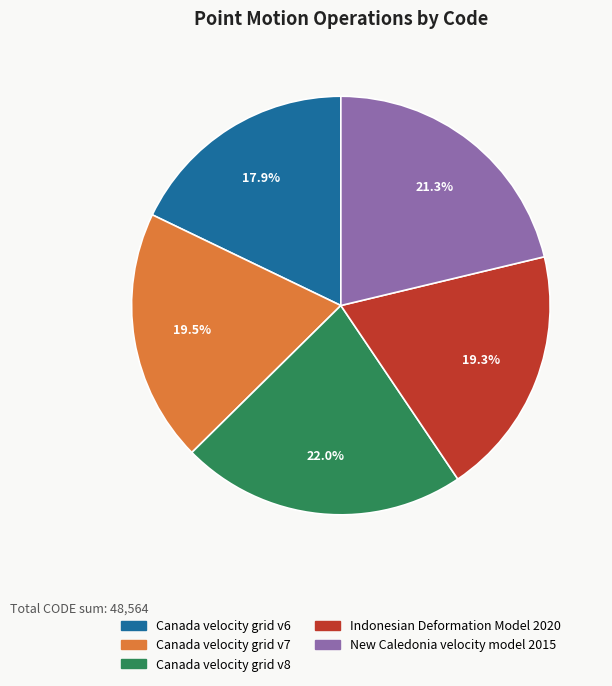

Which slice is the smallest?

Canada velocity grid v6